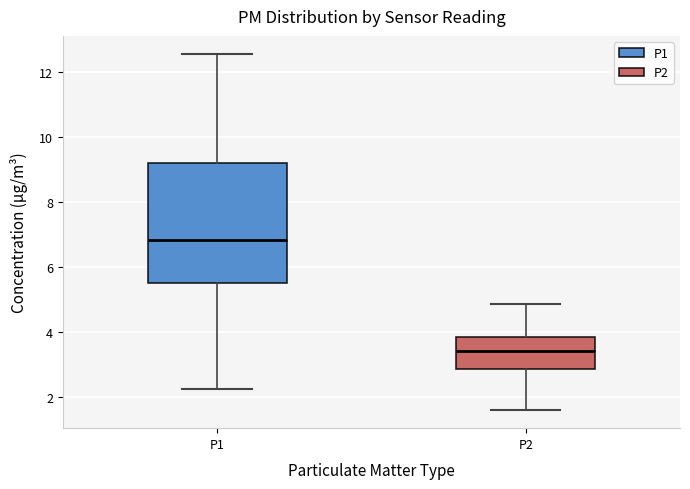

Which box has the highest median line?

P1